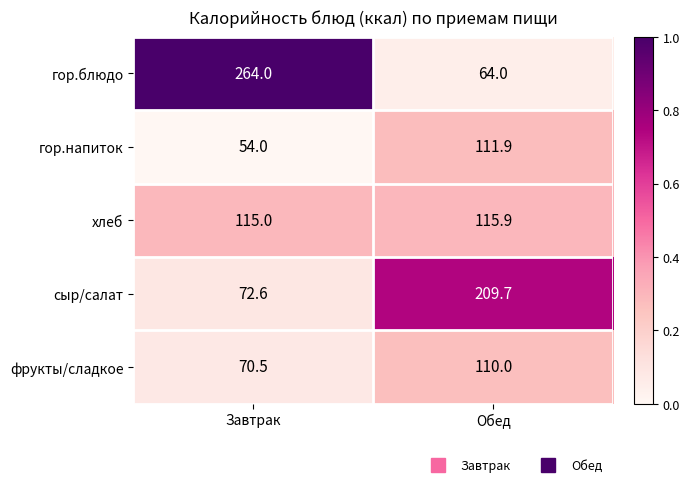

What is the sum of all сыр/салат values?

282.3